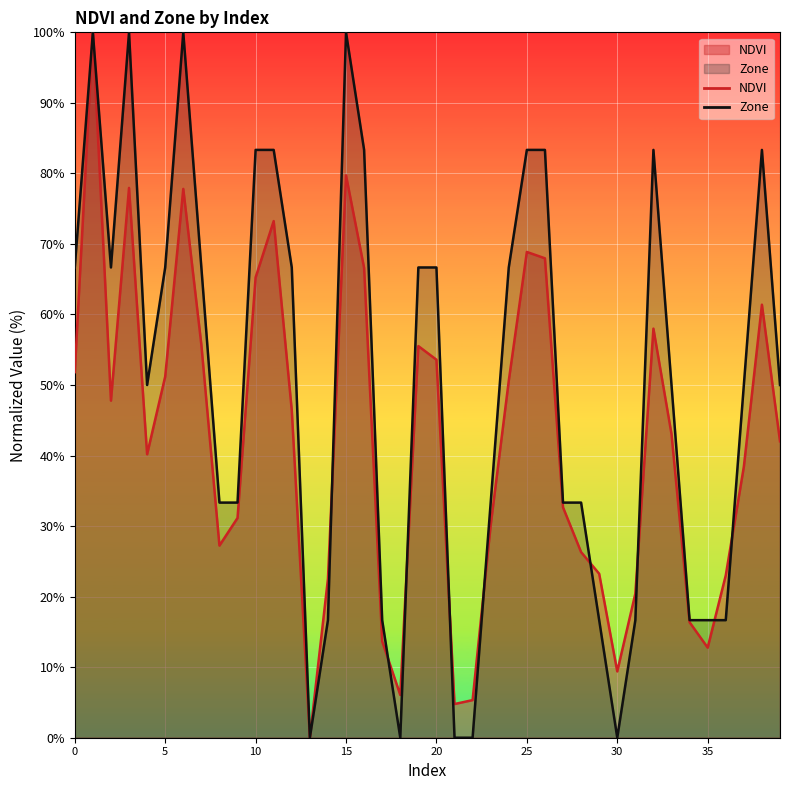

Is it true that Zone equals 0.0 at 30?

True